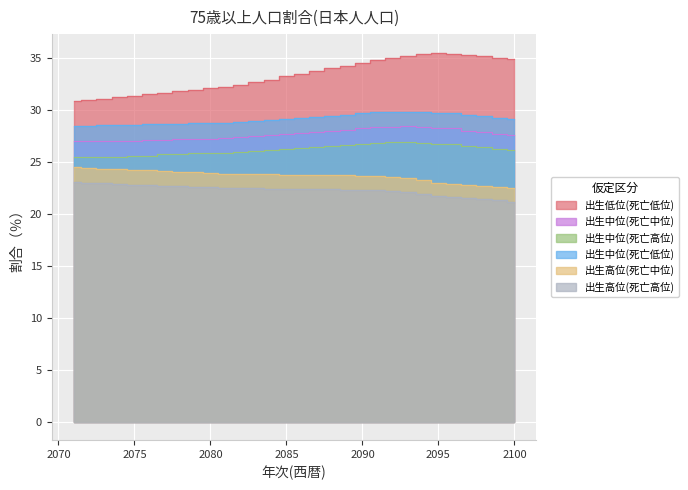

Does the chart display data point markers on the line(s)?

No